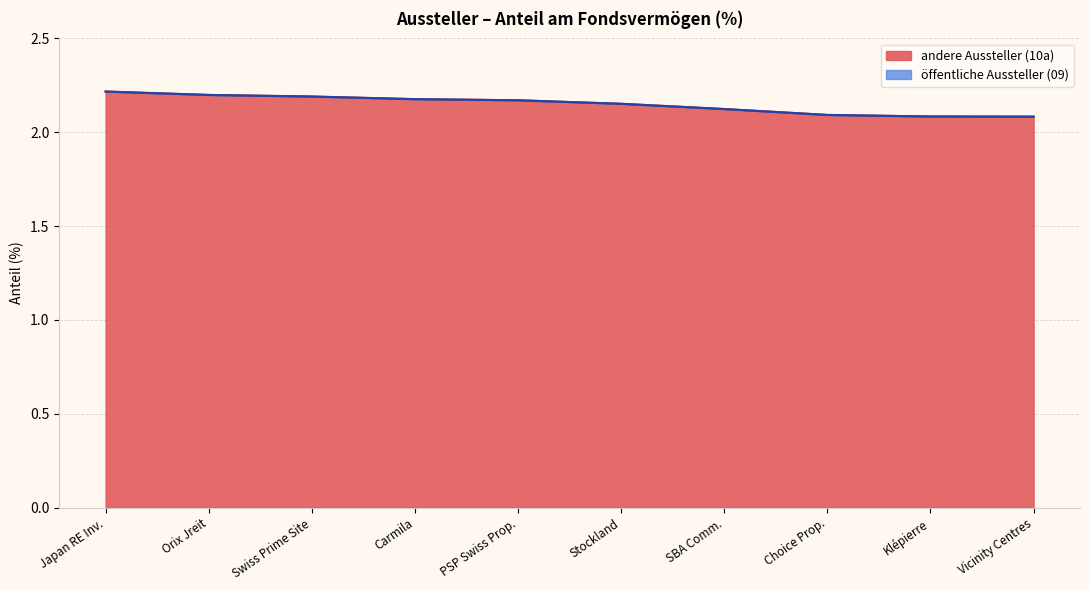

True or false: andere Aussteller 10a and Summe je Aussteller (% vom Fondswert) intersect in this chart.

False